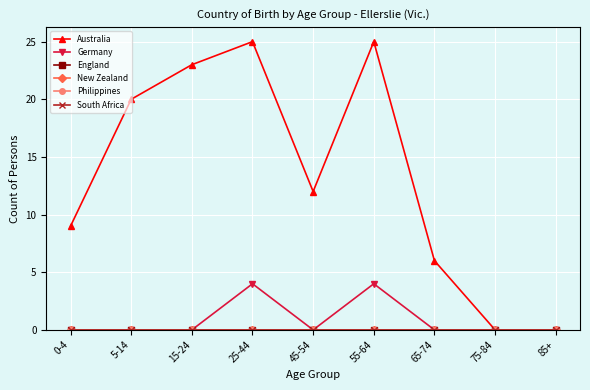

At which label is Australia closest to 12?

45-54